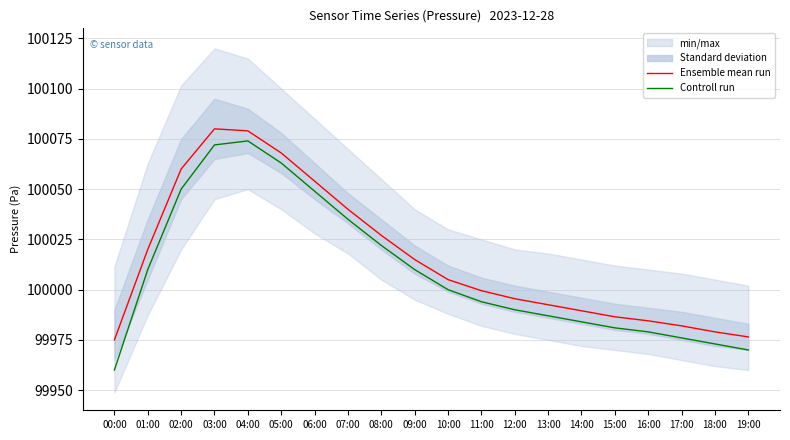

What is the minimum value for Ensemble mean run?

99975.0